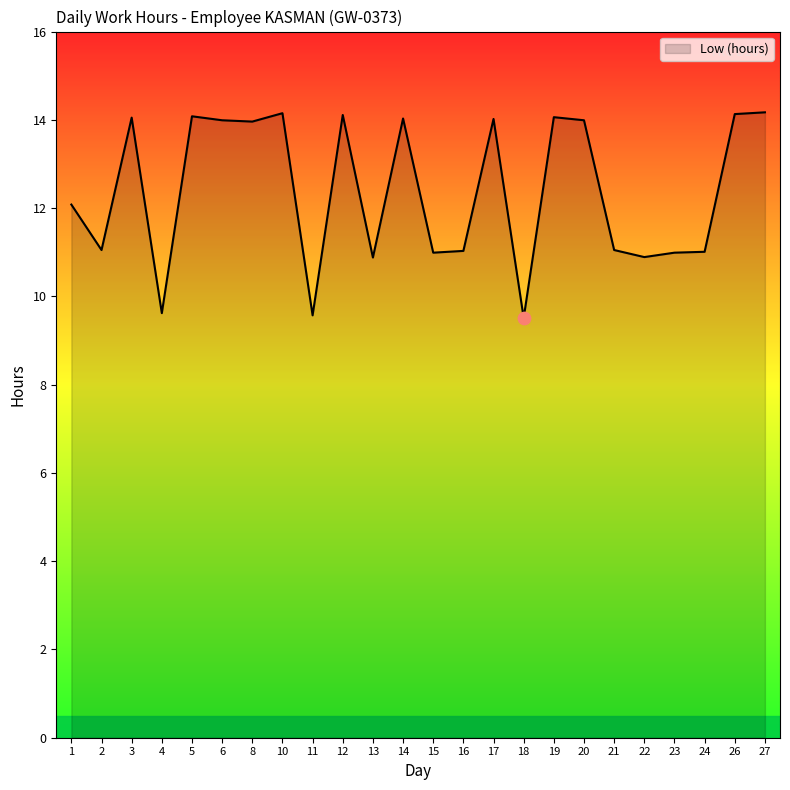

Which has a higher value, 4 or 10?

10